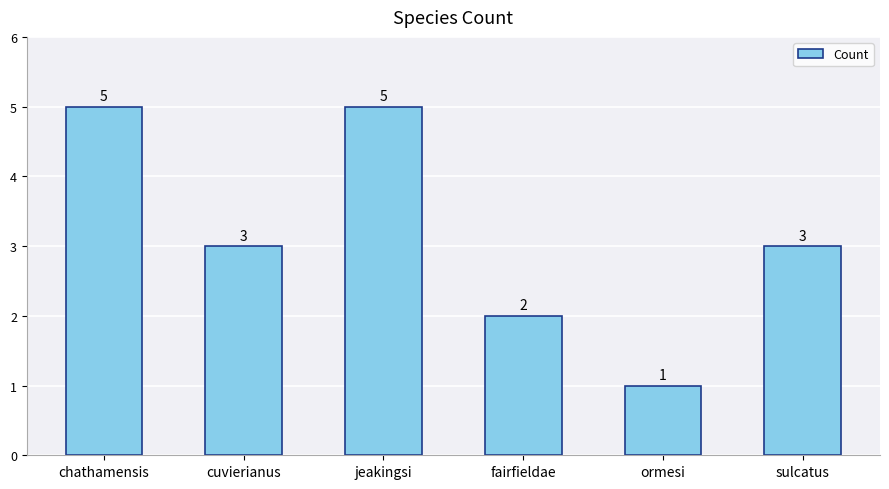

What is the label of the 5th bar from the left?

ormesi